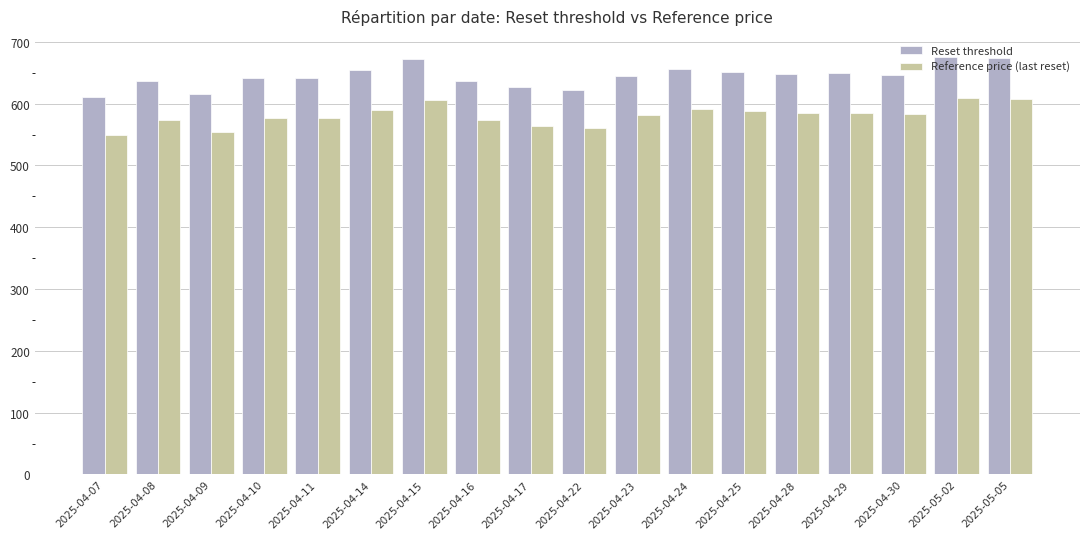

List the series in order of their peak value, highest first.

Reset threshold, Reference price (last reset)